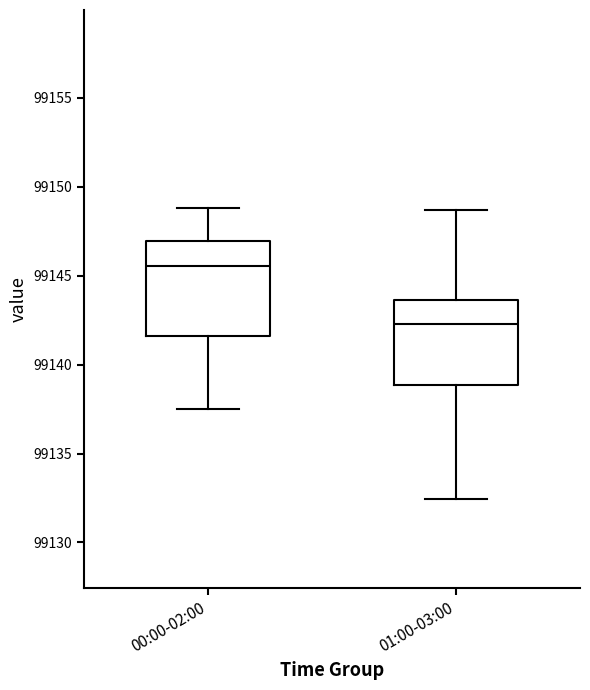

Where does the lower whisker of the box for 01:00-03:00 end on the y-axis? The values are not printed on the chart, so give them approximately, as read against the axis.

99132.5